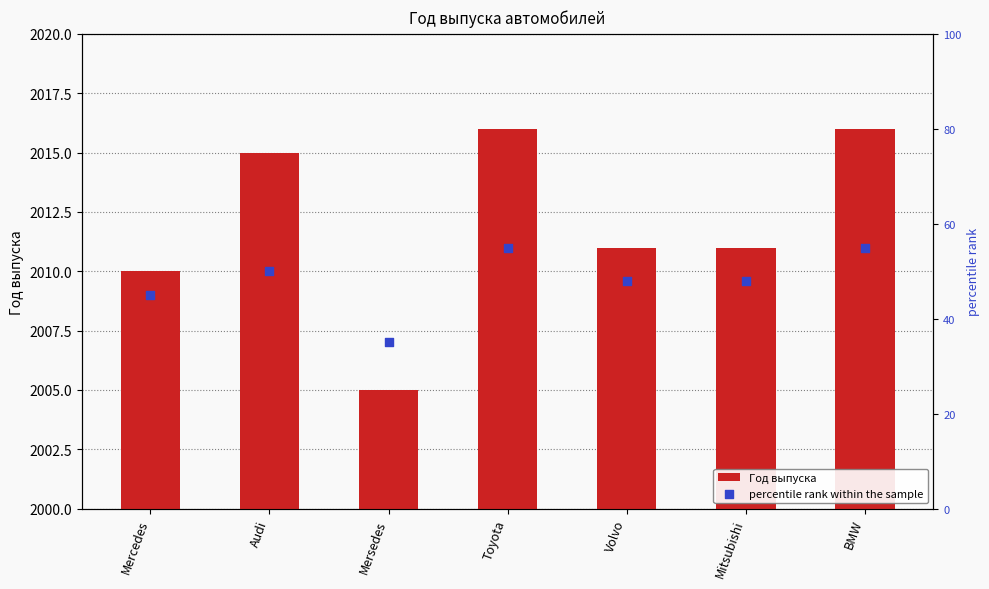

Which series contains the highest Y value?

Год выпуска